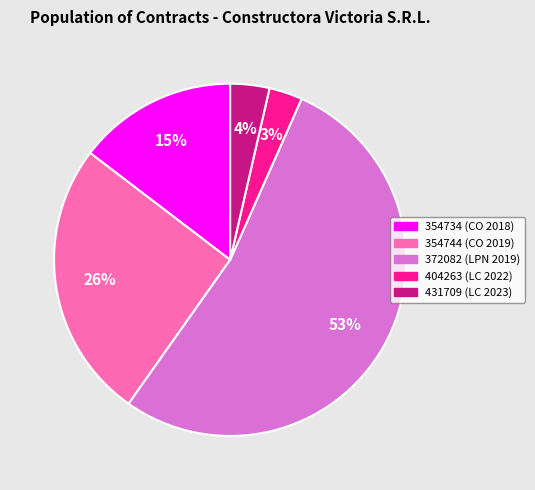

Is the sum of 404263 (LC 2022) and 354744 (CO 2019) greater than half?

No